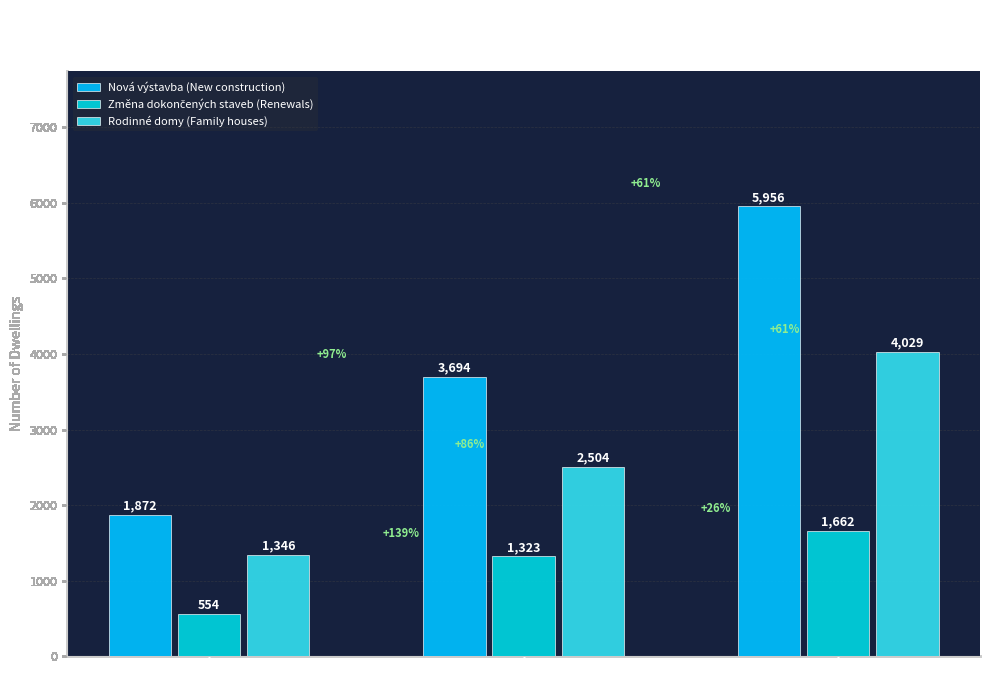

Count the number of categories in the chart.

3